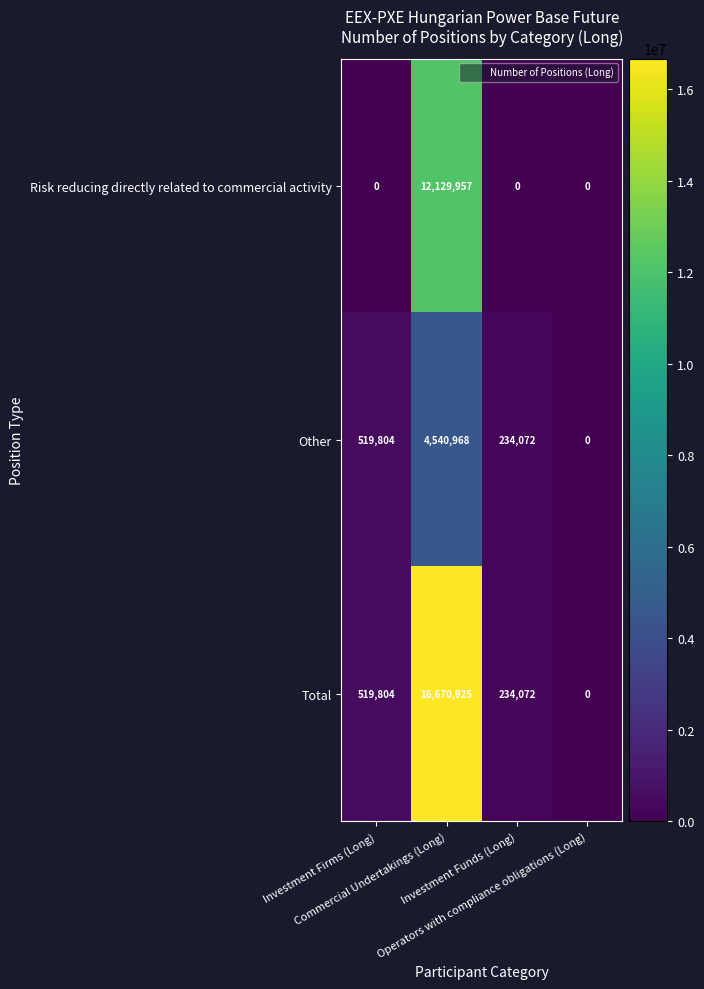

Count the number of categories in the chart.

4